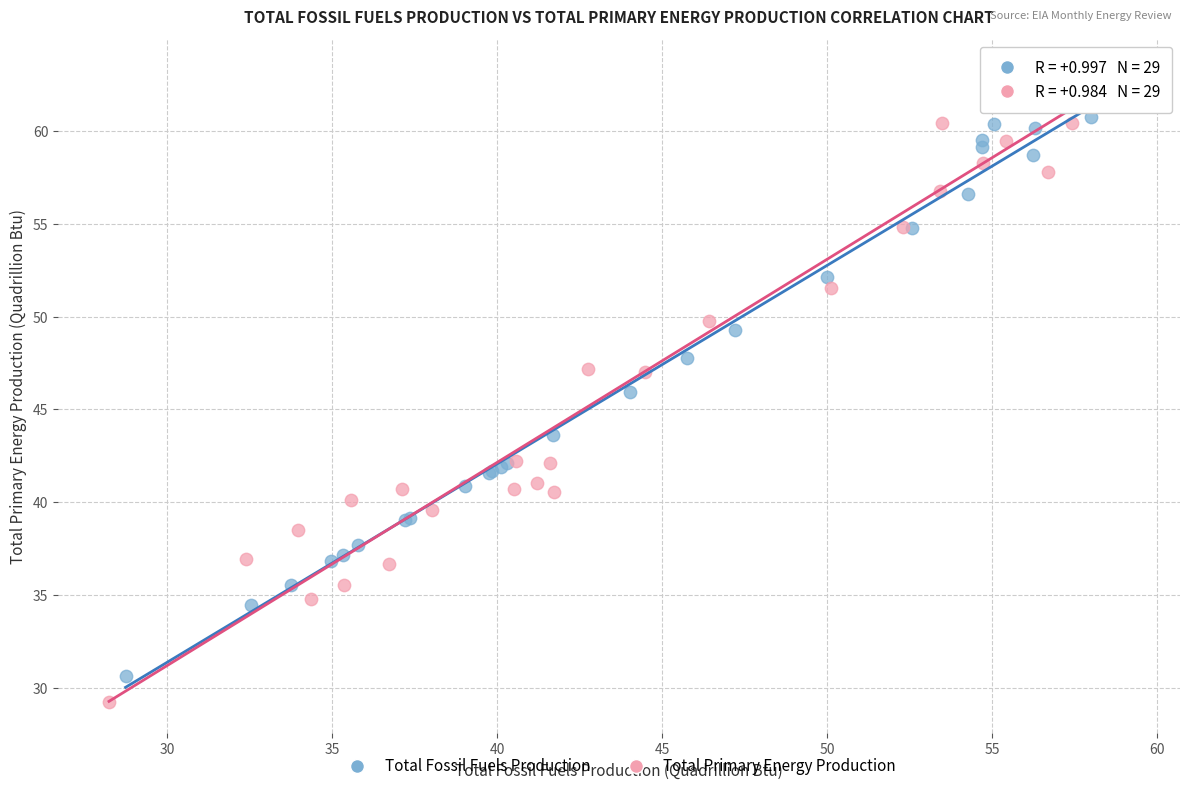

Which series has the widest spread of Y values?

Total Primary Energy Production